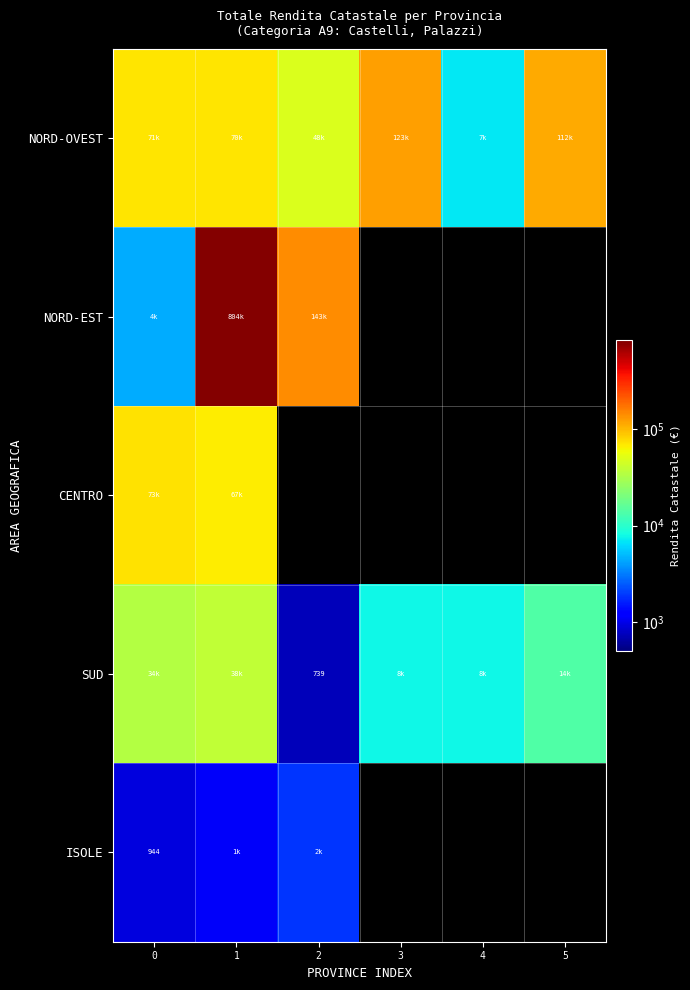

At which label does row_4 reach its peak?

2